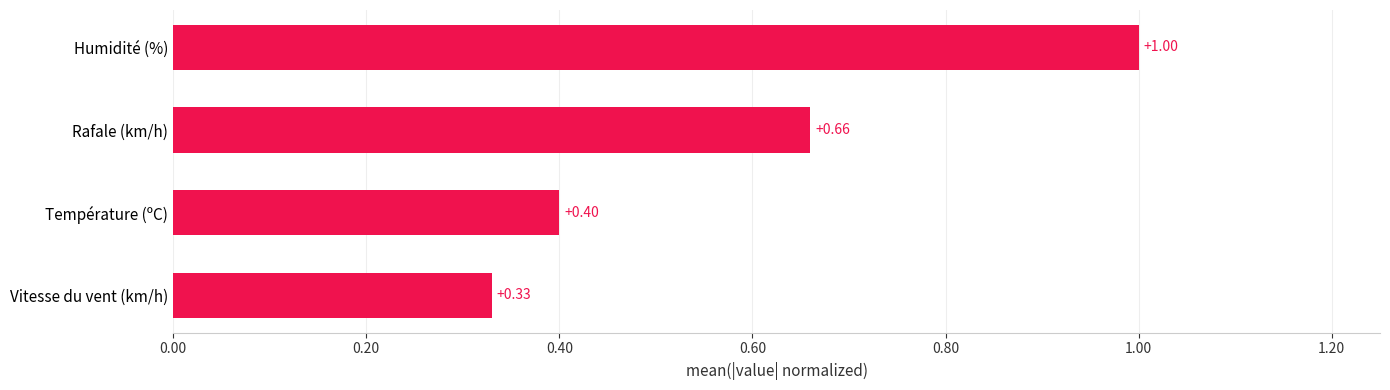

Between Humidité (%) and Vitesse du vent (km/h), which is larger?

Humidité (%)